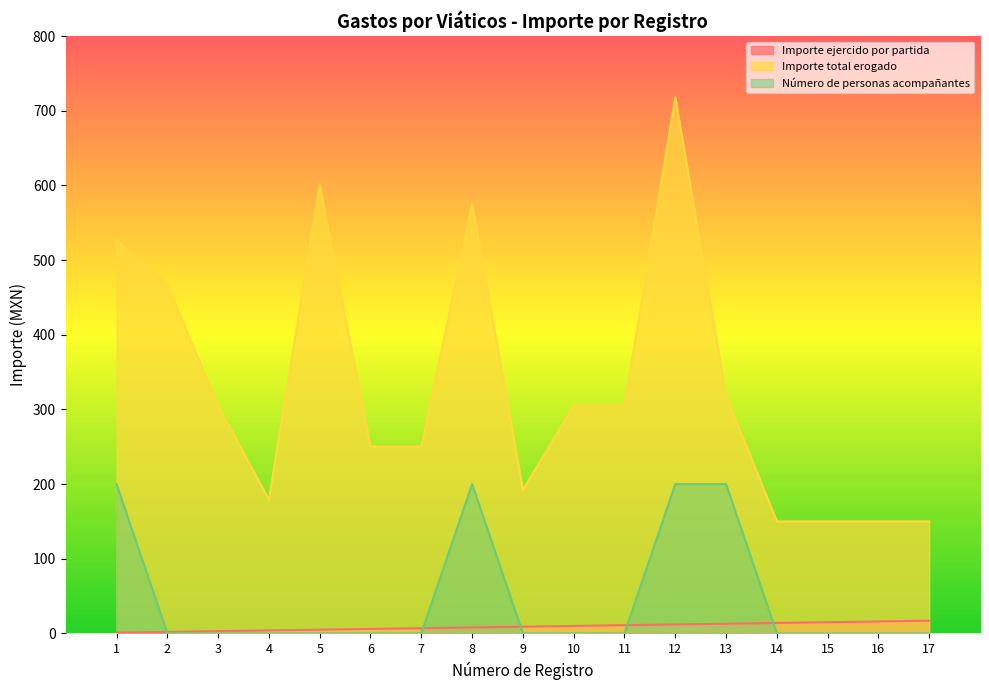

True or false: Importe total erogado has more than 0 interior local peaks.

True